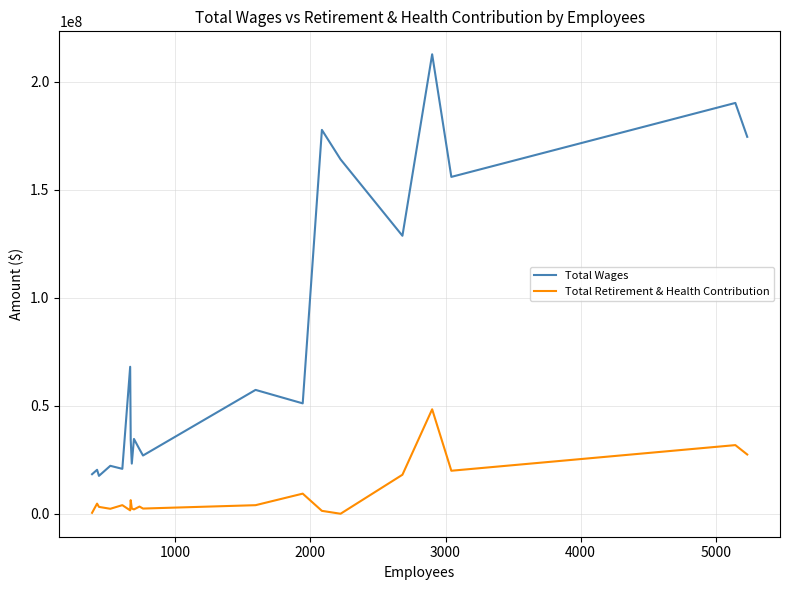

Which series has the largest total across all categories?

Total Wages